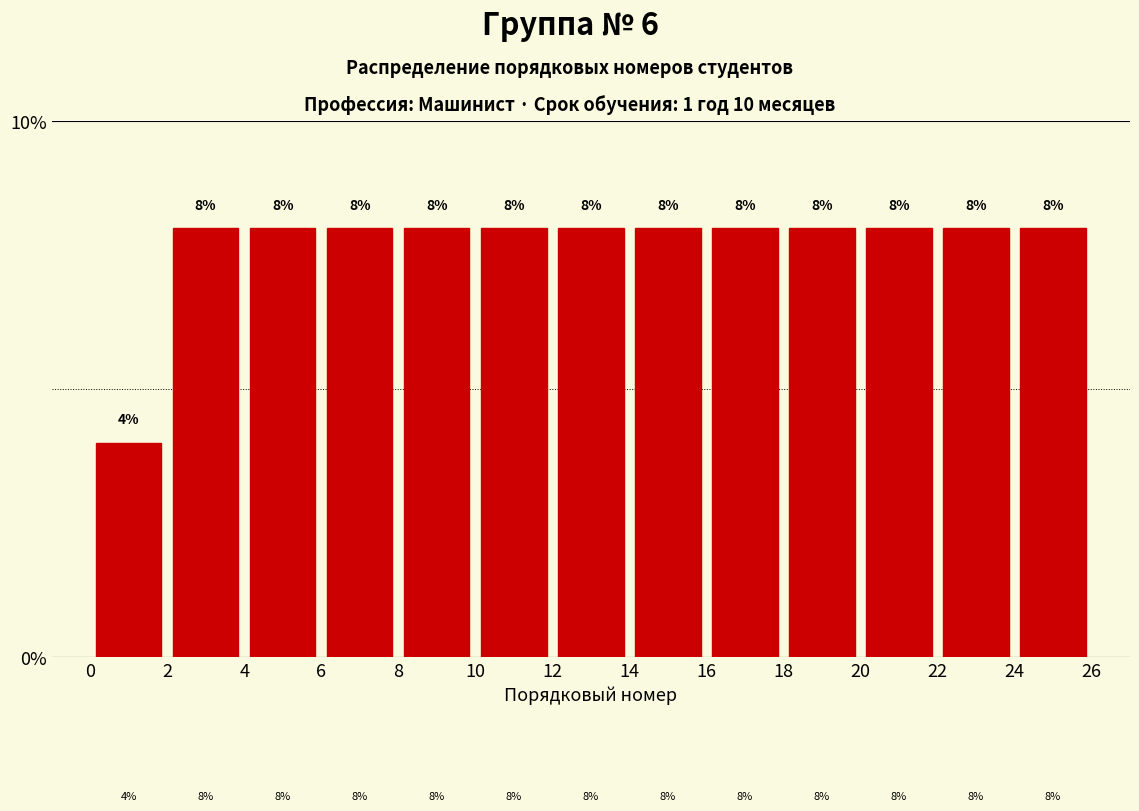

How tall is the bar that spans 2 to 4 on the x-axis?

8